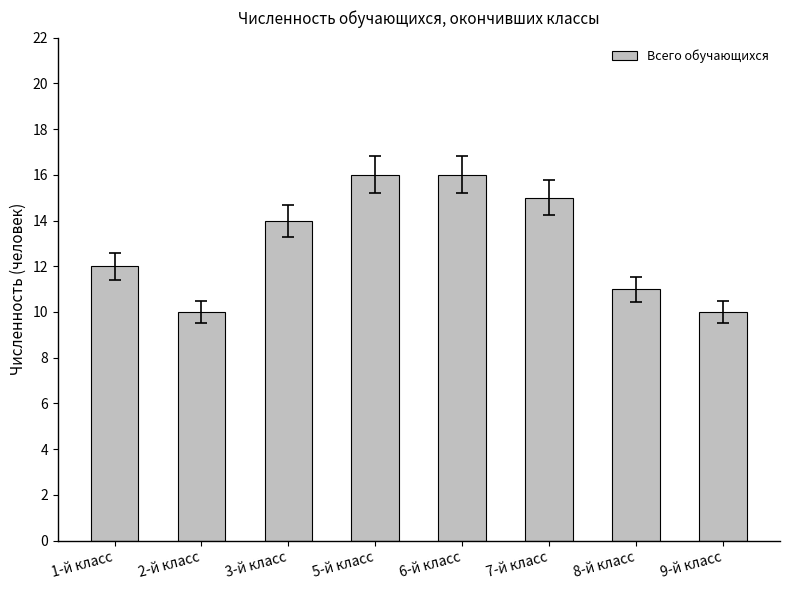

What is the maximum value shown in the chart?

16